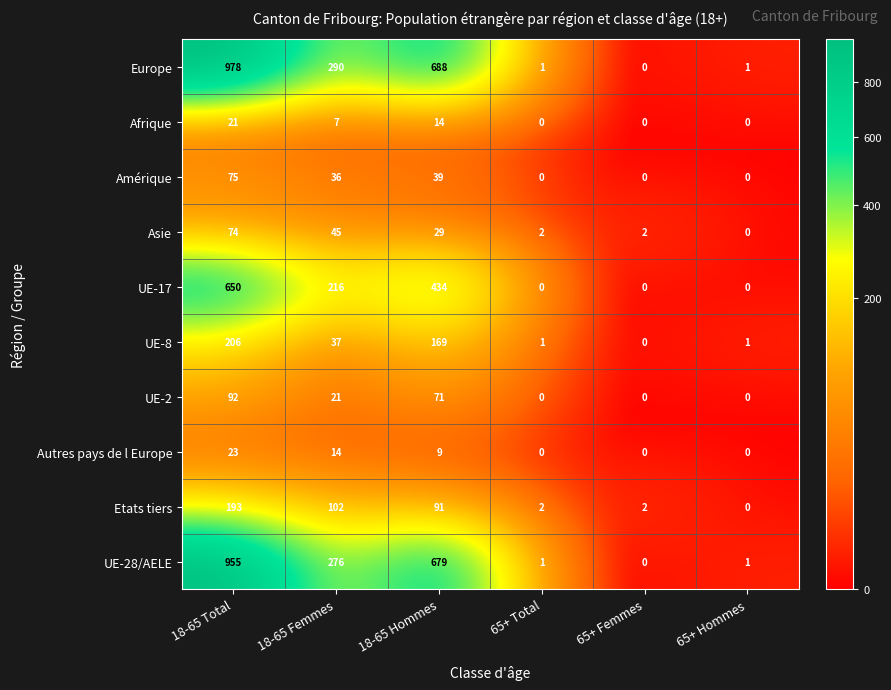

What is the average value of the Afrique series?

7